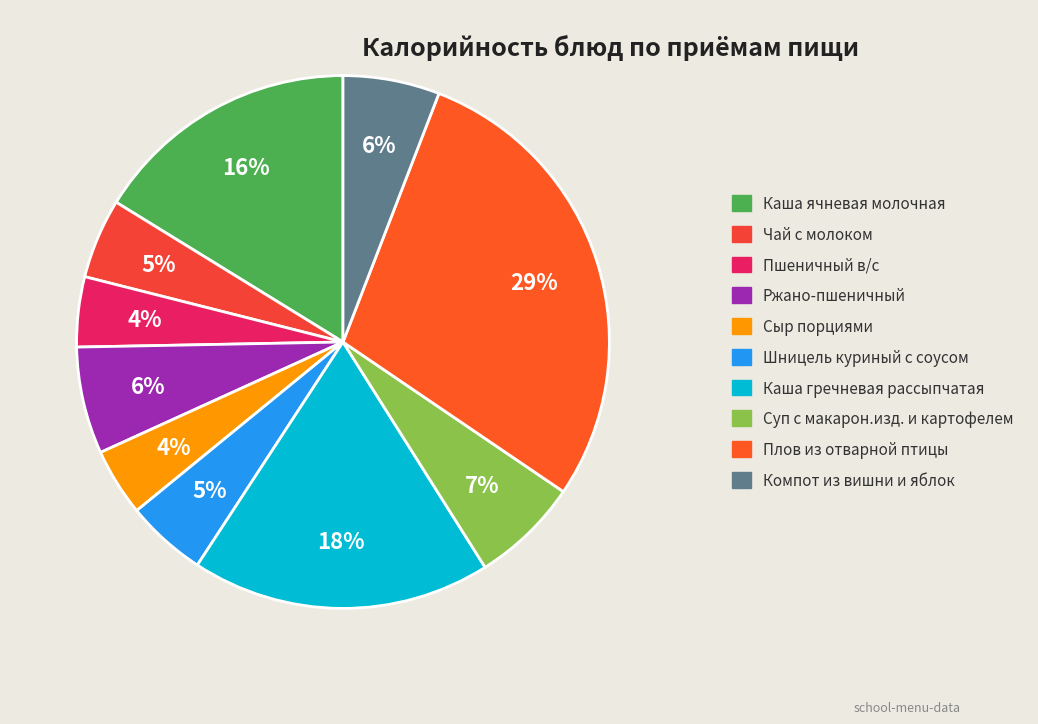

What percentage is the Каша ячневая молочная slice, to the nearest percent?

16%